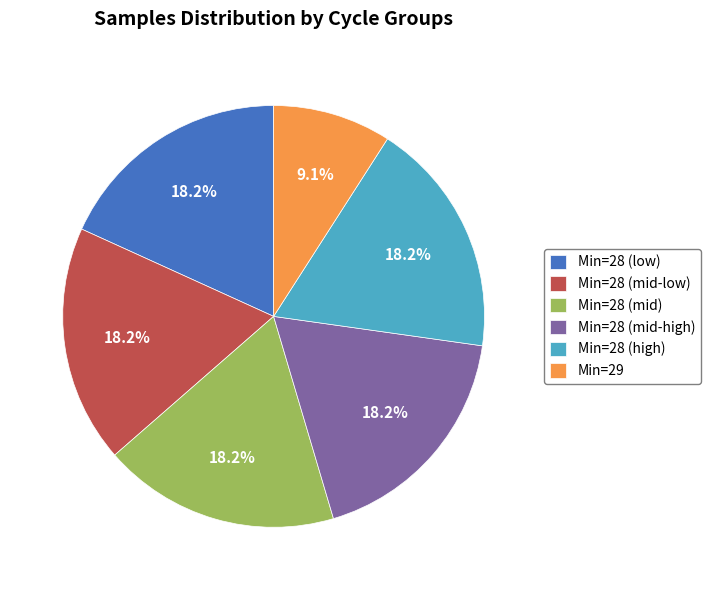

How many slices are in this pie chart?

6